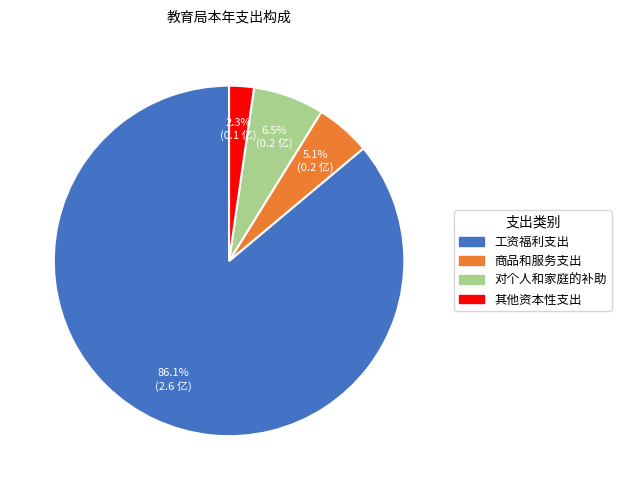

Does any single category account for the majority?

Yes